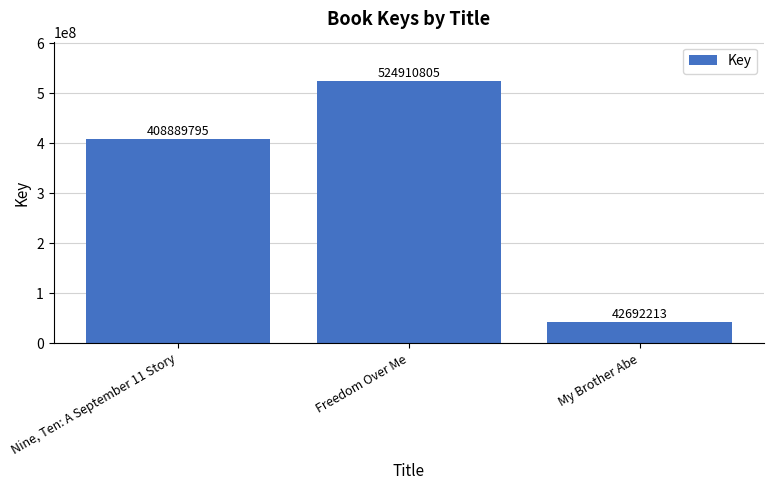

Rank the categories by value from highest to lowest.

Freedom Over Me, Nine, Ten: A September 11 Story, My Brother Abe